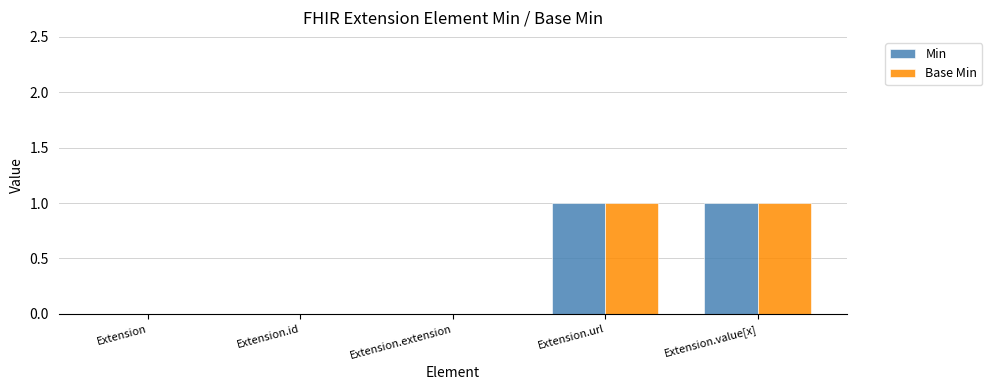

How many series are shown in this chart?

2